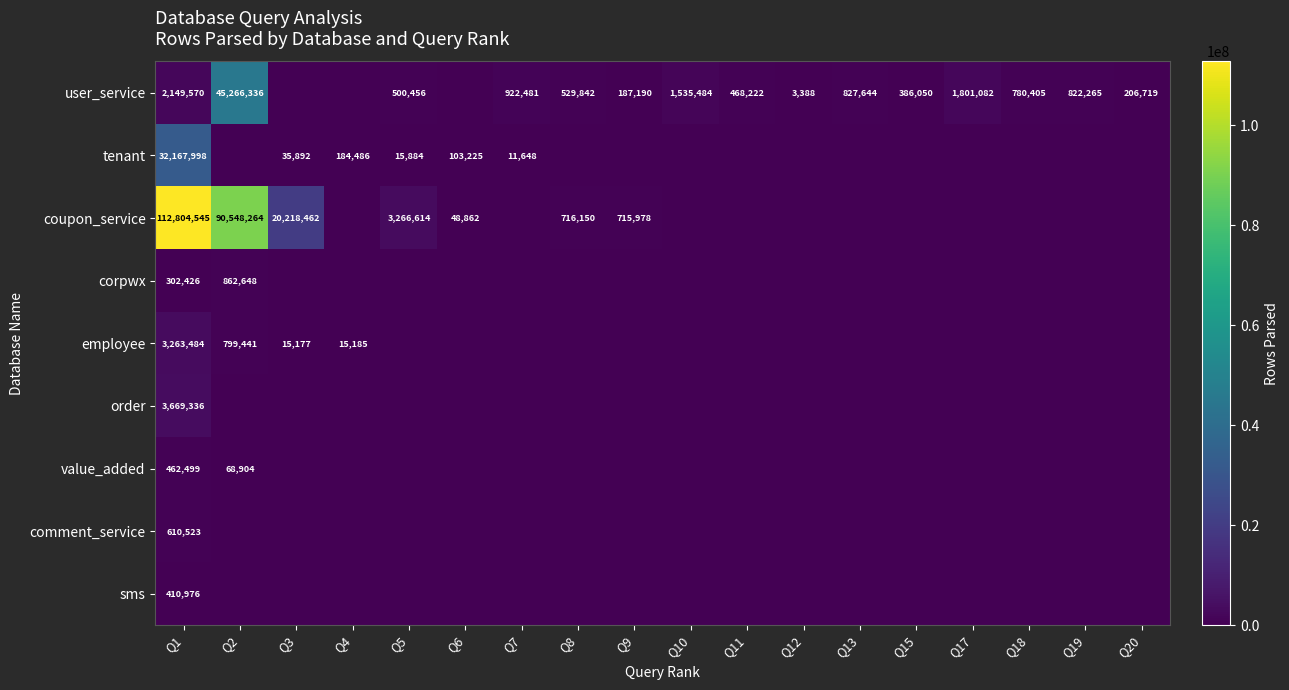

True or false: comment_service has a value of 414108 at Q1.

False